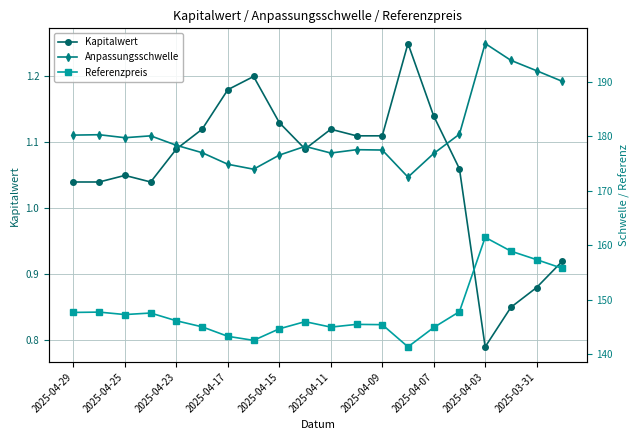

True or false: Kapitalwert and Referenzpreis intersect in this chart.

False